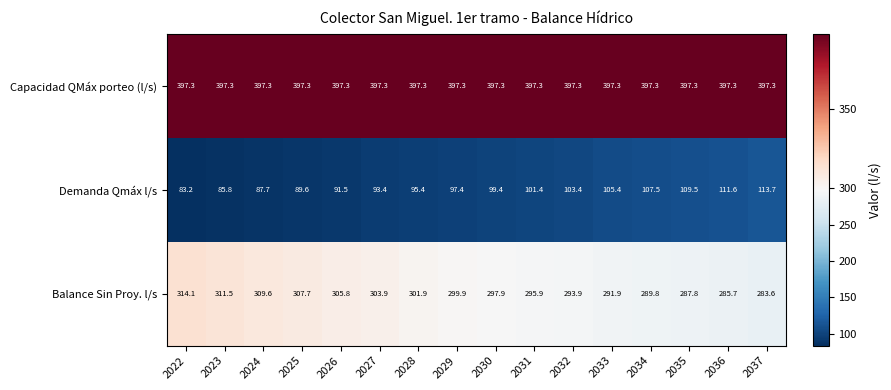

Rank the series by their maximum value, from lowest to highest.

Demanda Qmáx l/s, Balance Sin Proy. l/s, Capacidad QMáx porteo (l/s)